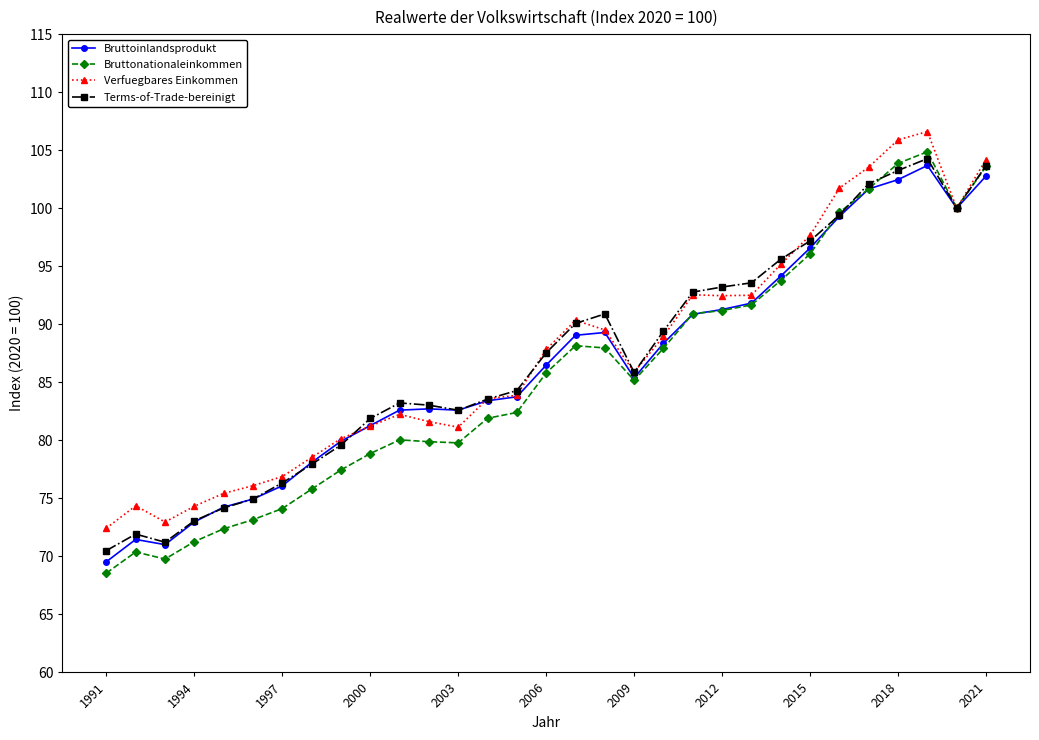

What is the smallest value displayed?

68.6